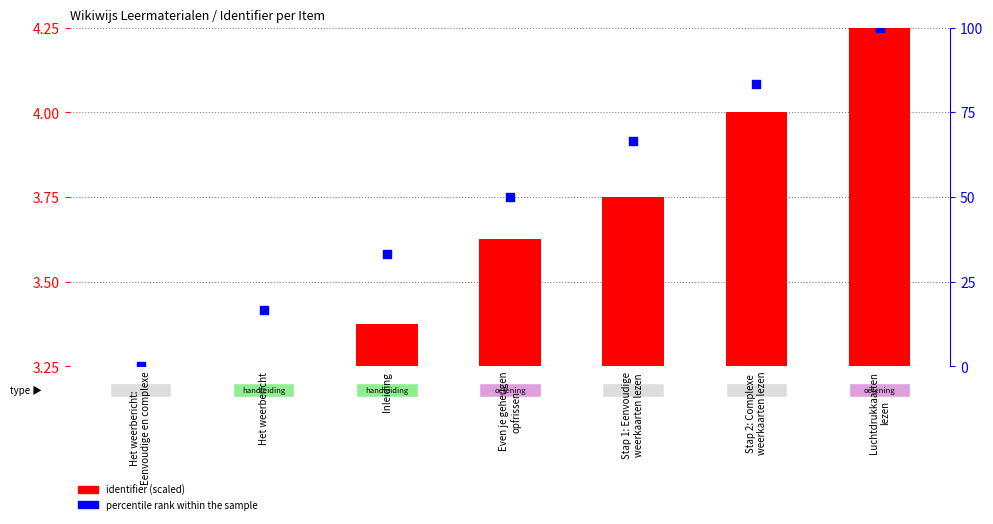

At which category is the sum across all series the highest?

Luchtdrukkaarten
lezen